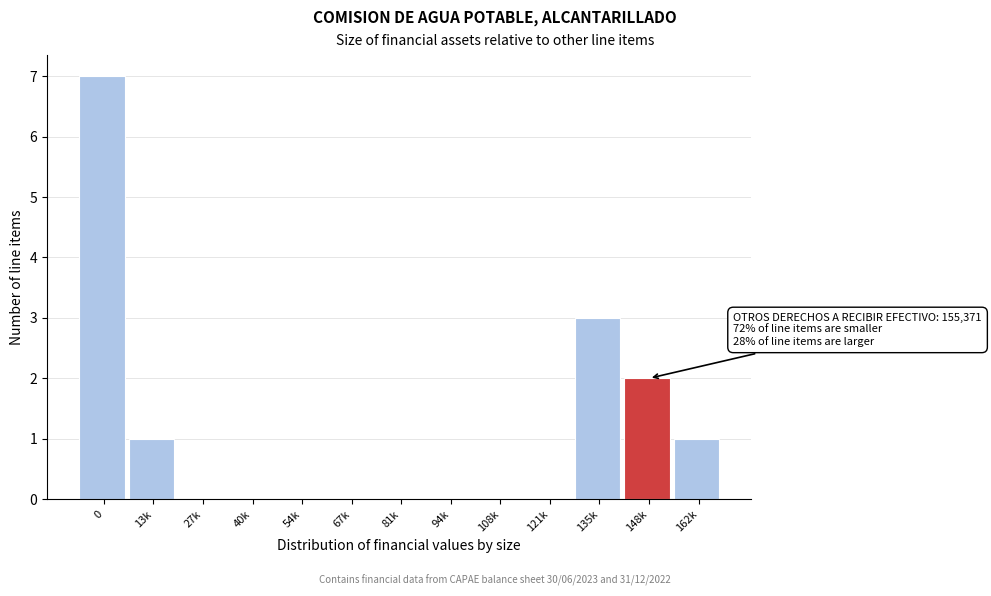

Reading left to right, list all the values displayed in this chart.

0=7	13k=1	27k=0	40k=0	54k=0	67k=0	81k=0	94k=0	108k=0	121k=0	135k=3	148k=2	162k=1